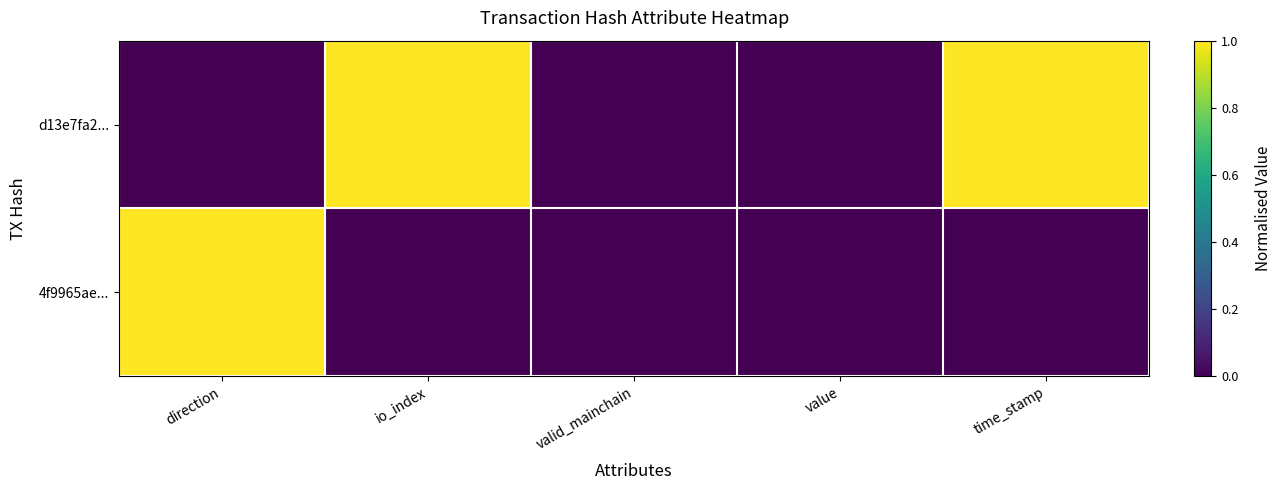

List the series in order of their overall mean, lowest first.

4f9965ae..., d13e7fa2...